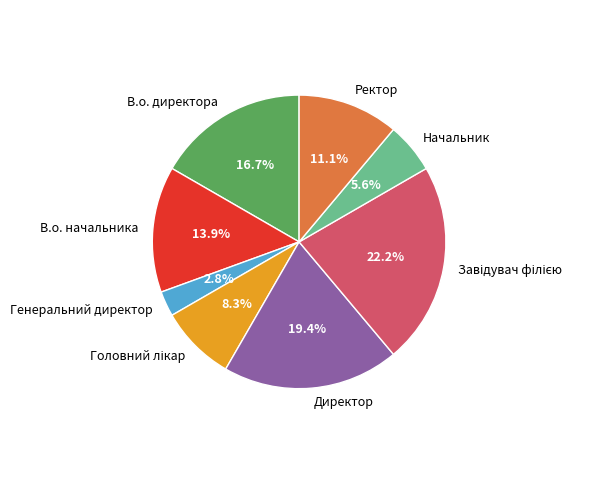

How many segments does this pie chart have?

8